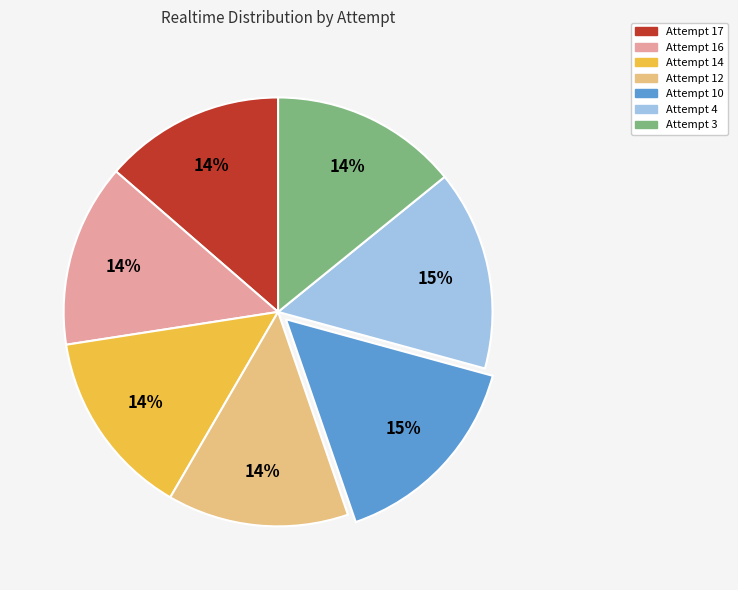

Does any single category account for the majority?

No